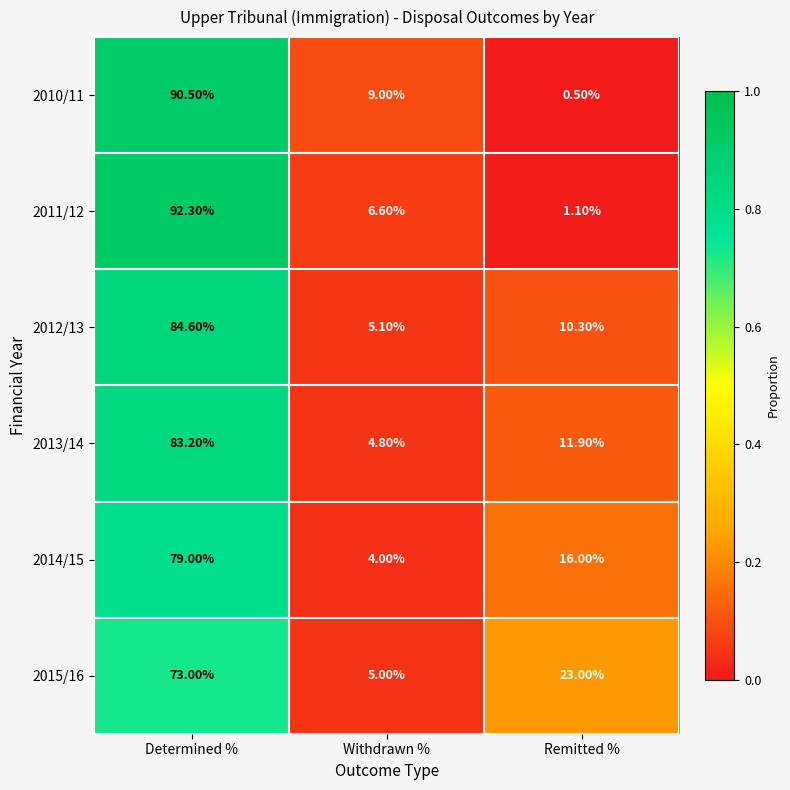

Where does the 2014/15 series first go above 16?

Determined %